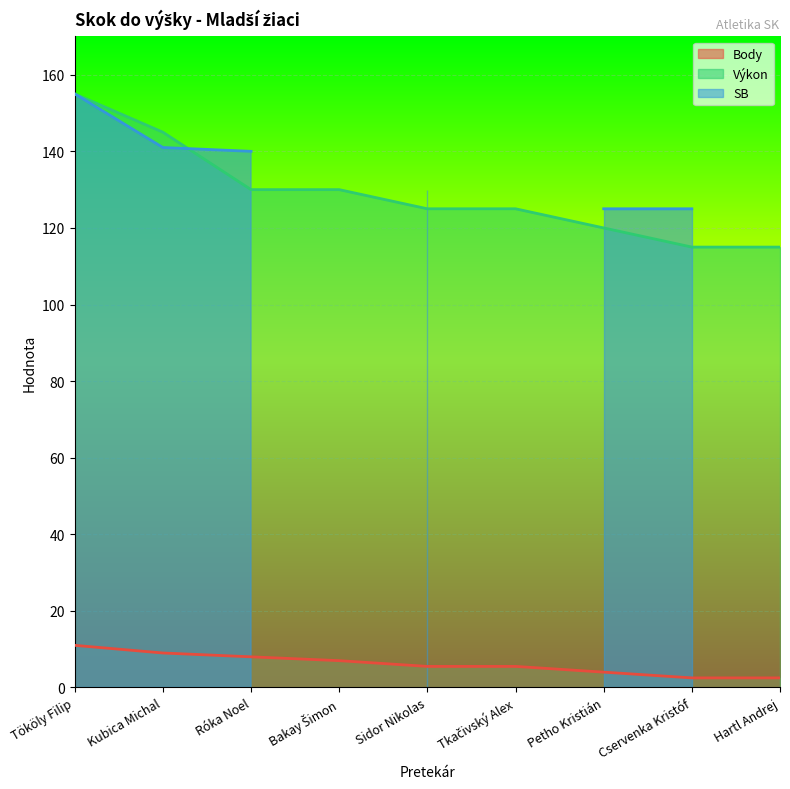

What is the total value across all series at Tkačivský Alex?

130.5